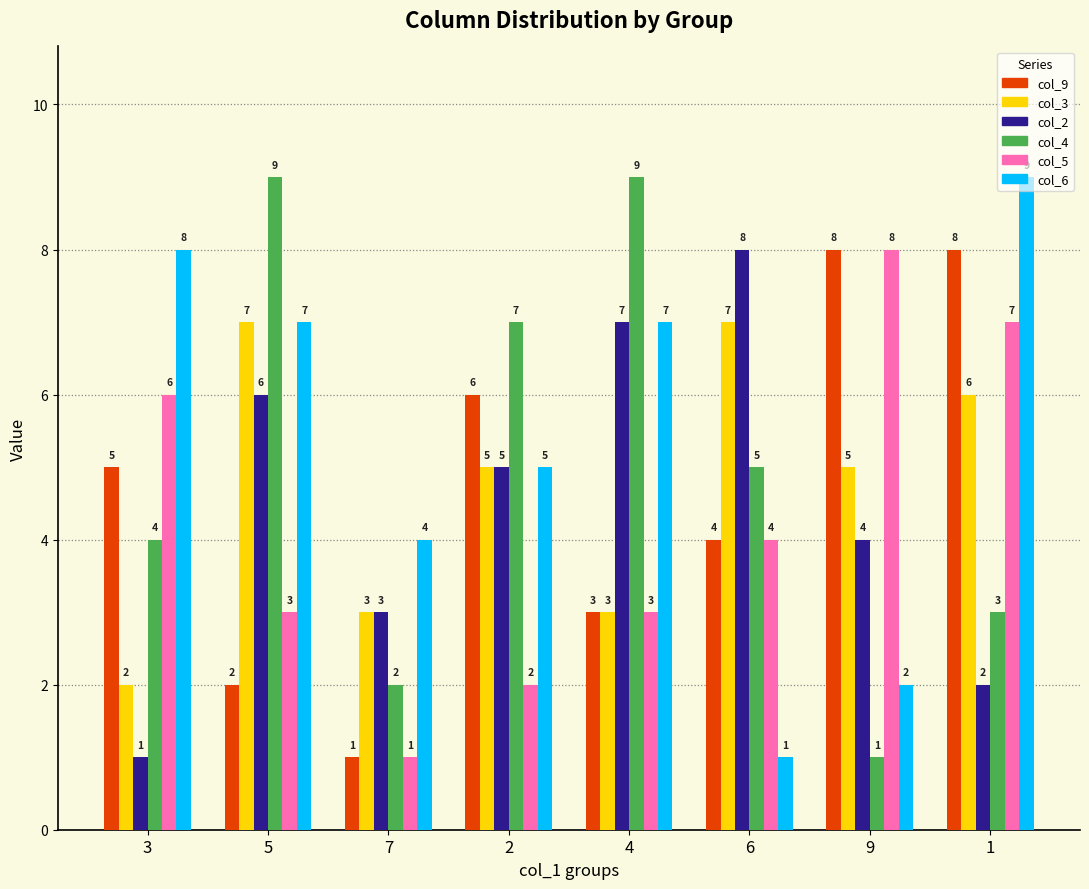

Are the bars grouped side by side (vs. stacked)?

Yes